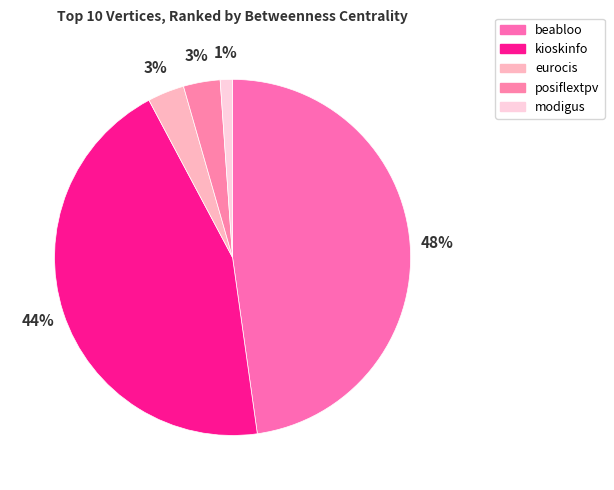

Which slice is the largest?

beabloo